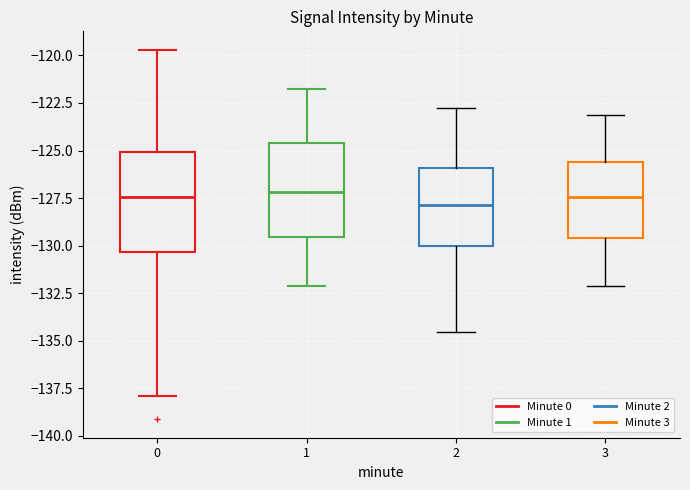

Reading left to right, read every box against the y-axis: the position of its median line, the range the box covers, and the ends of its whiskers. The values are not printed on the chart, so give them approximately, as read against the axis.

0: median -127.5, box -130.5 to -125.0, whiskers -138.0 to -119.5
1: median -127.0, box -129.5 to -124.5, whiskers -132.0 to -122.0
2: median -128.0, box -130.0 to -126.0, whiskers -134.5 to -123.0
3: median -127.5, box -129.5 to -125.5, whiskers -132.0 to -123.0